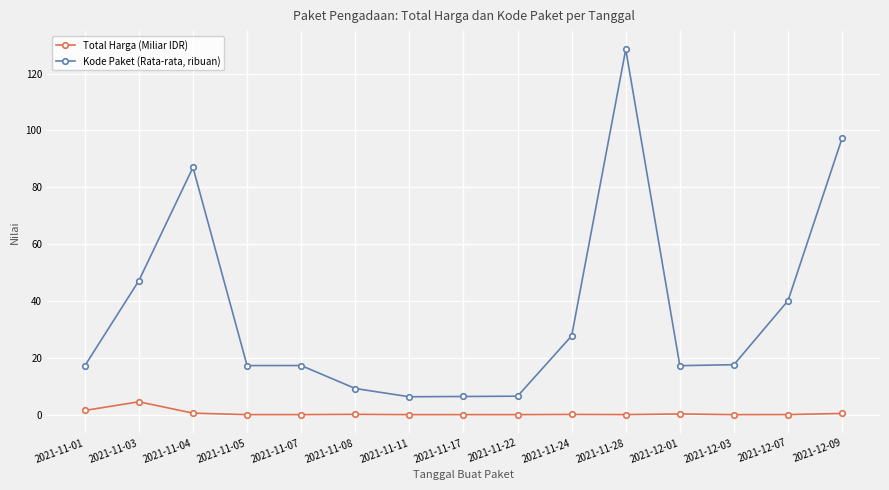

What is the spread (max minus min) of values at 2021-12-03?

17.6